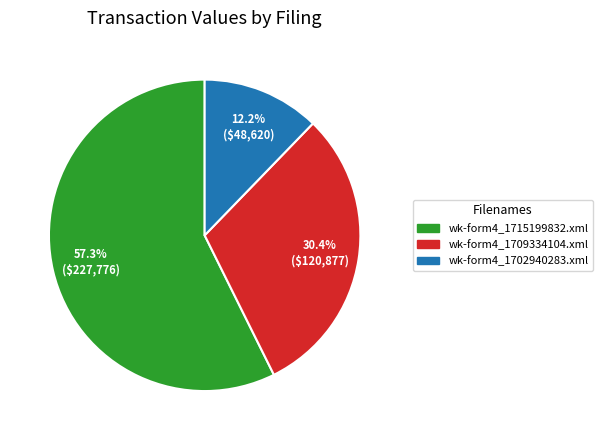

Is it true that wk-form4_1709334104.xml is 36% of the pie?

False